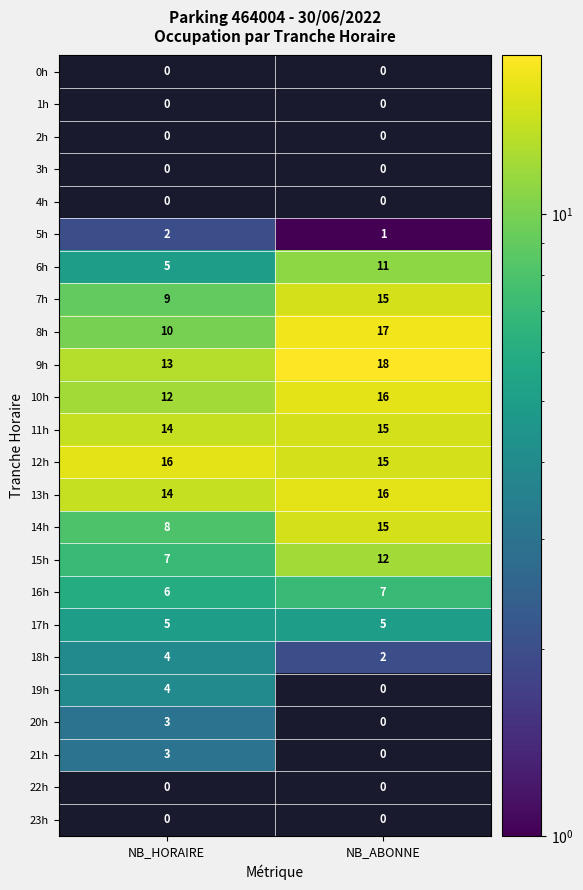

Which label corresponds to the largest value in the chart?

NB_ABONNE